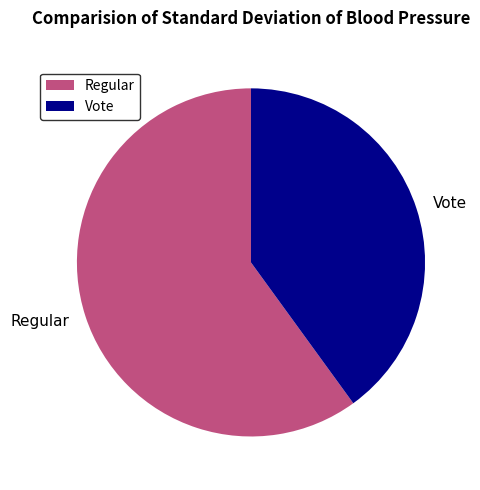

What is the majority slice?

Regular